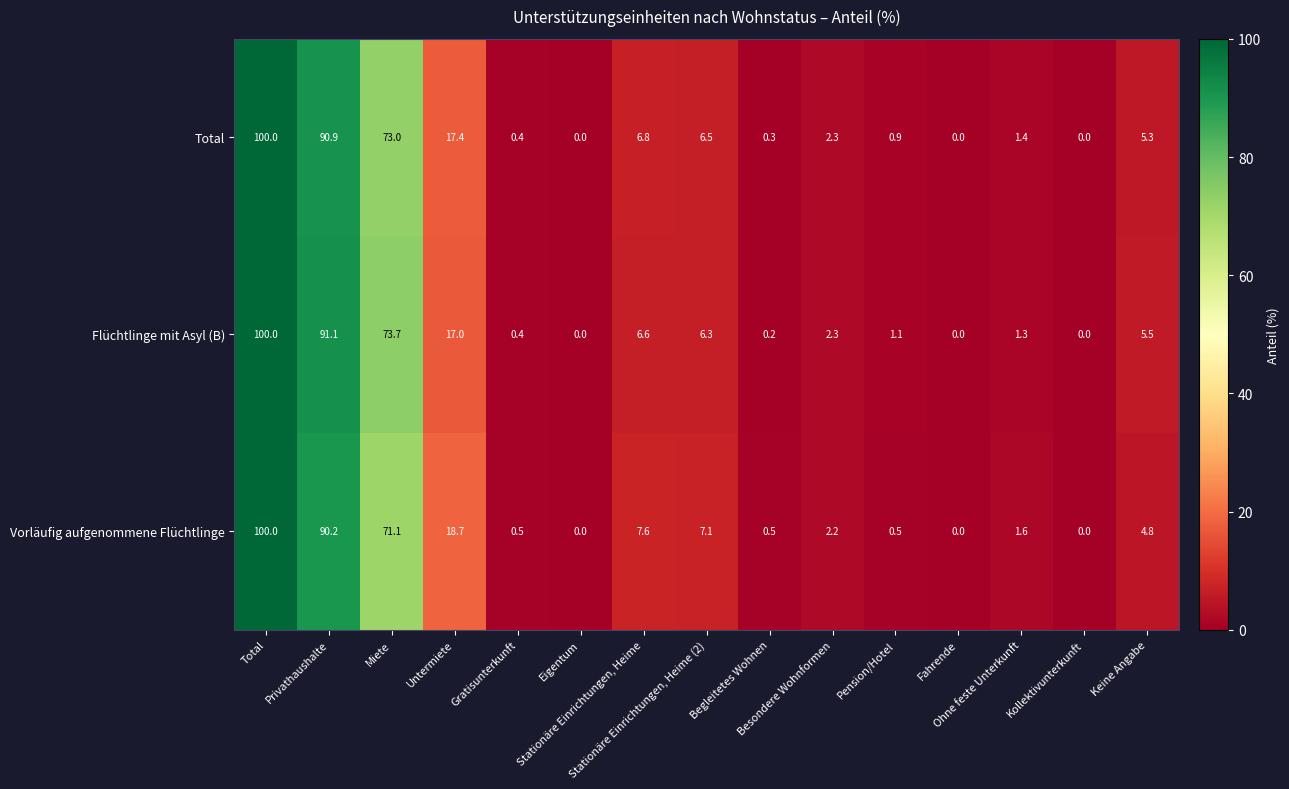

Which series has the largest total across all categories?

Flüchtlinge mit Asyl (B)